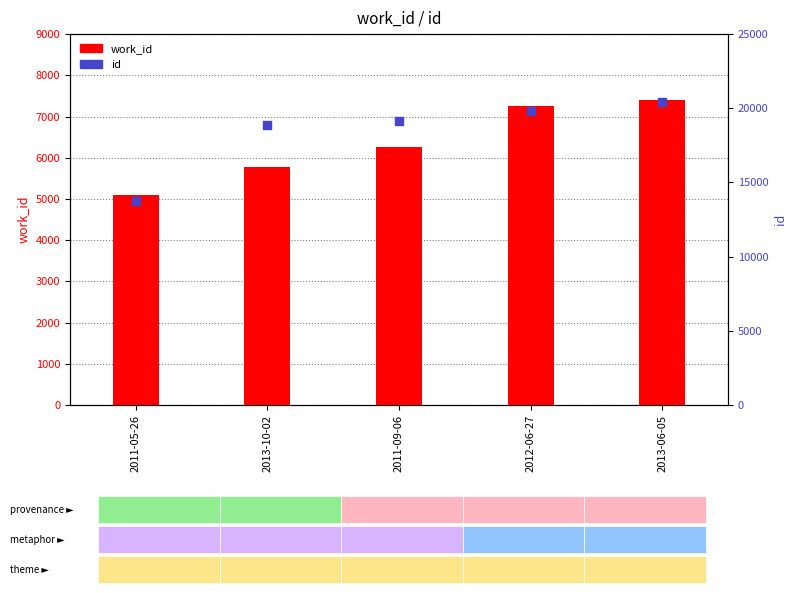

At how many categories does at least one series exceed 6331?

5